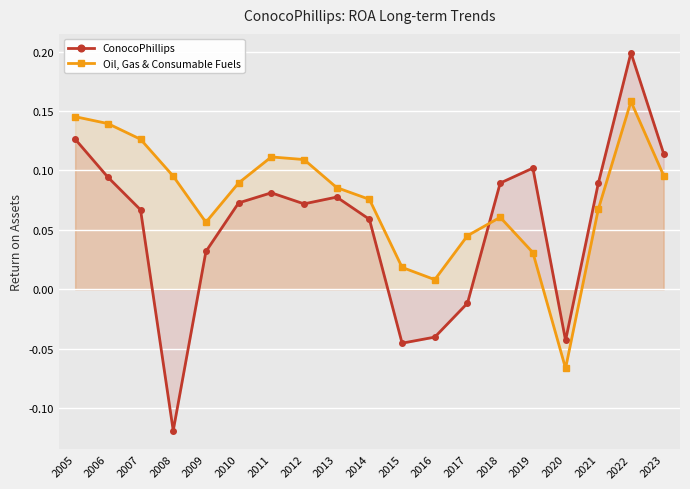

How many lines are shown in the chart?

2